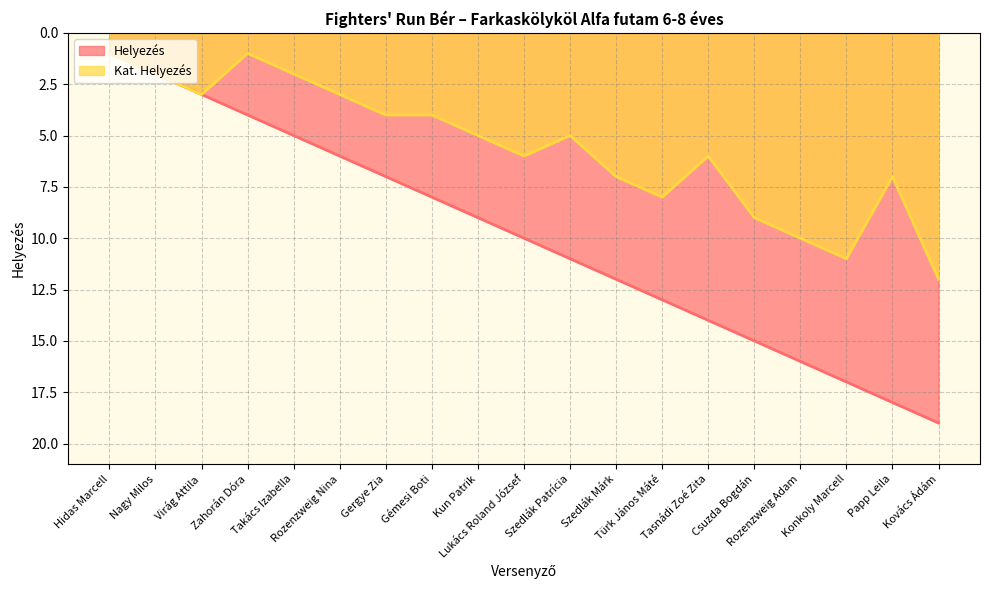

Which series changed the most between Nagy Milos and Gergye Zia?

Helyezés